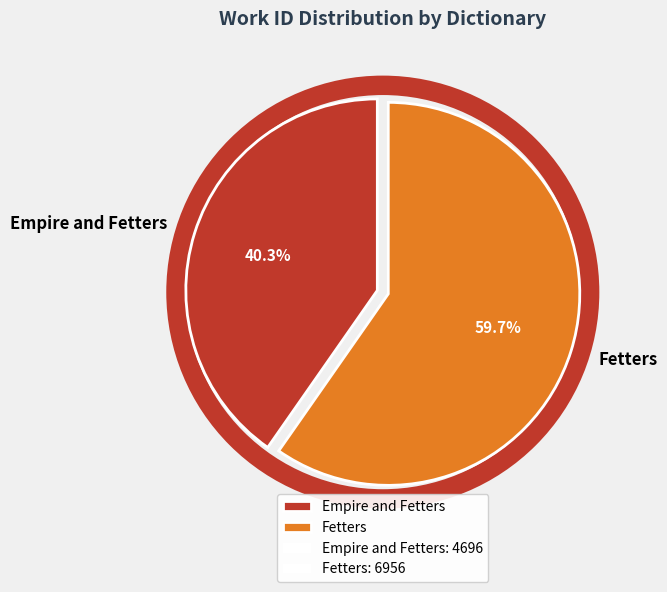

The Fetters slice represents 53% of the pie. True or false?

False